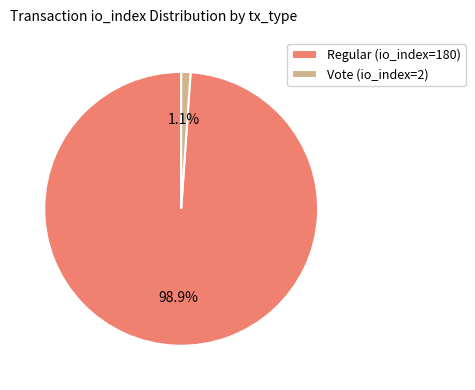

Rank the categories by value from highest to lowest.

Regular (io_index=180), Vote (io_index=2)